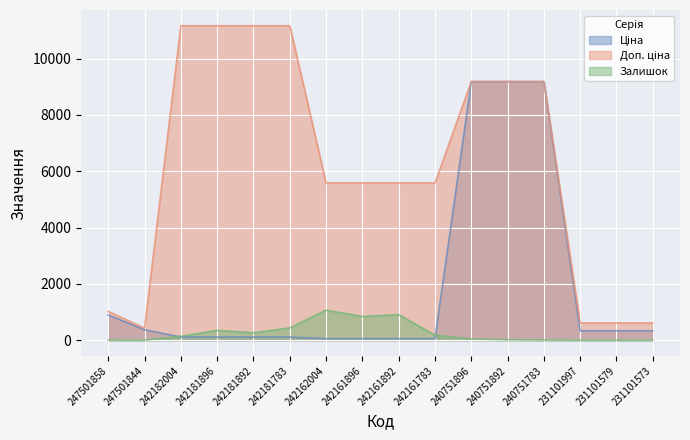

How many lines are shown in the chart?

3